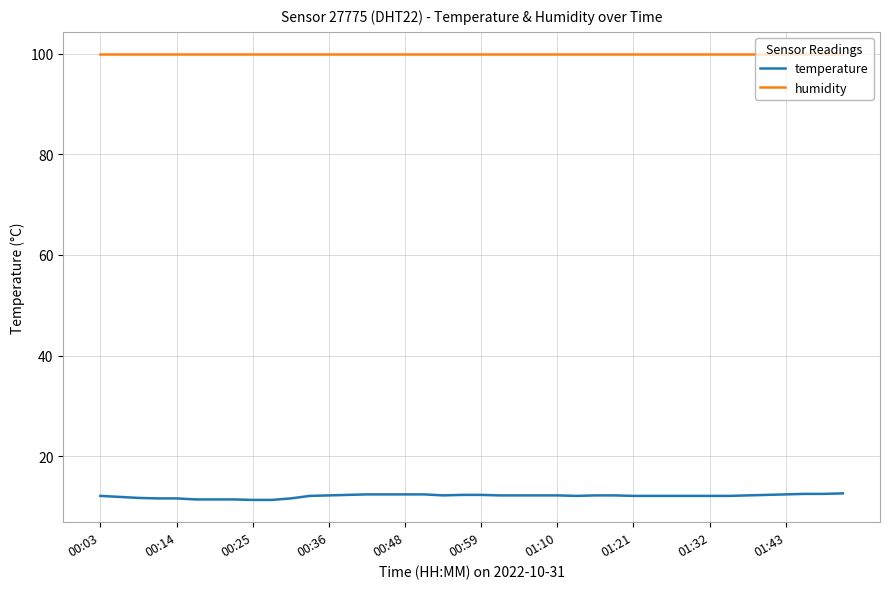

Rank the series by their average value, from highest to lowest.

humidity, temperature